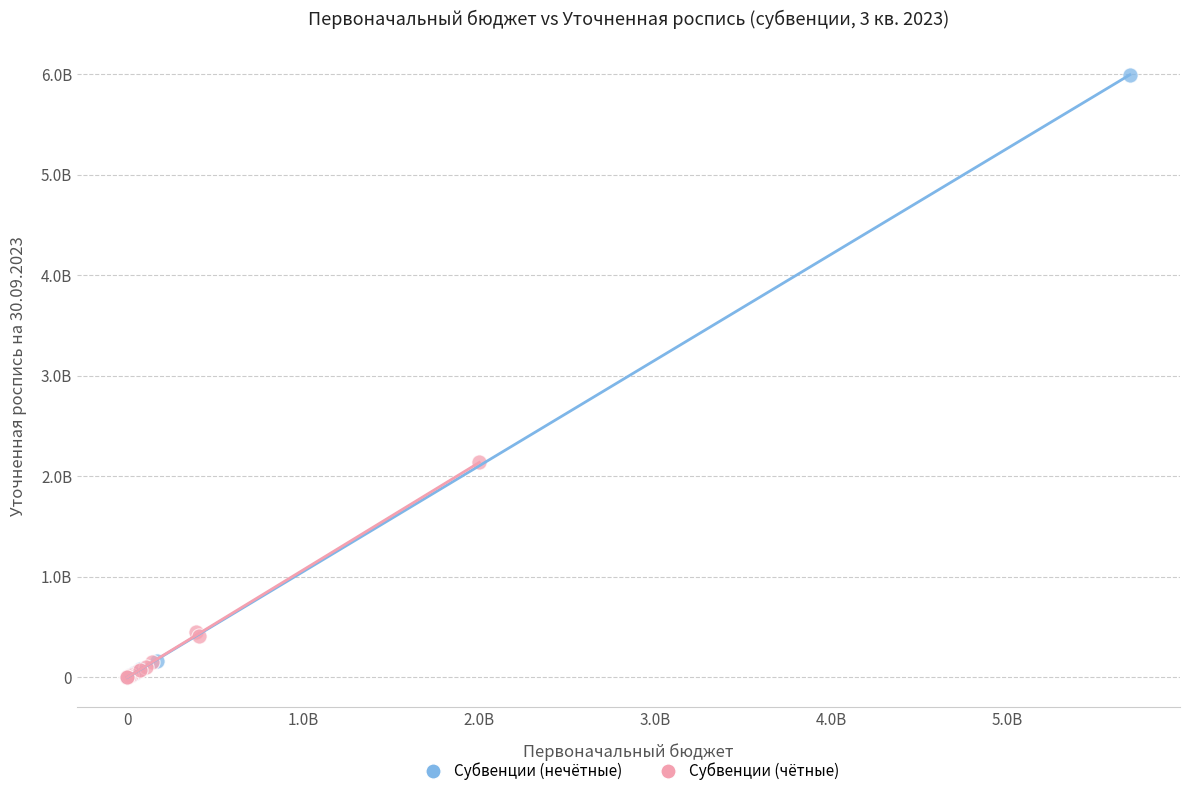

What are all the series names shown in the legend?

Субвенции (нечётные), Субвенции (чётные)